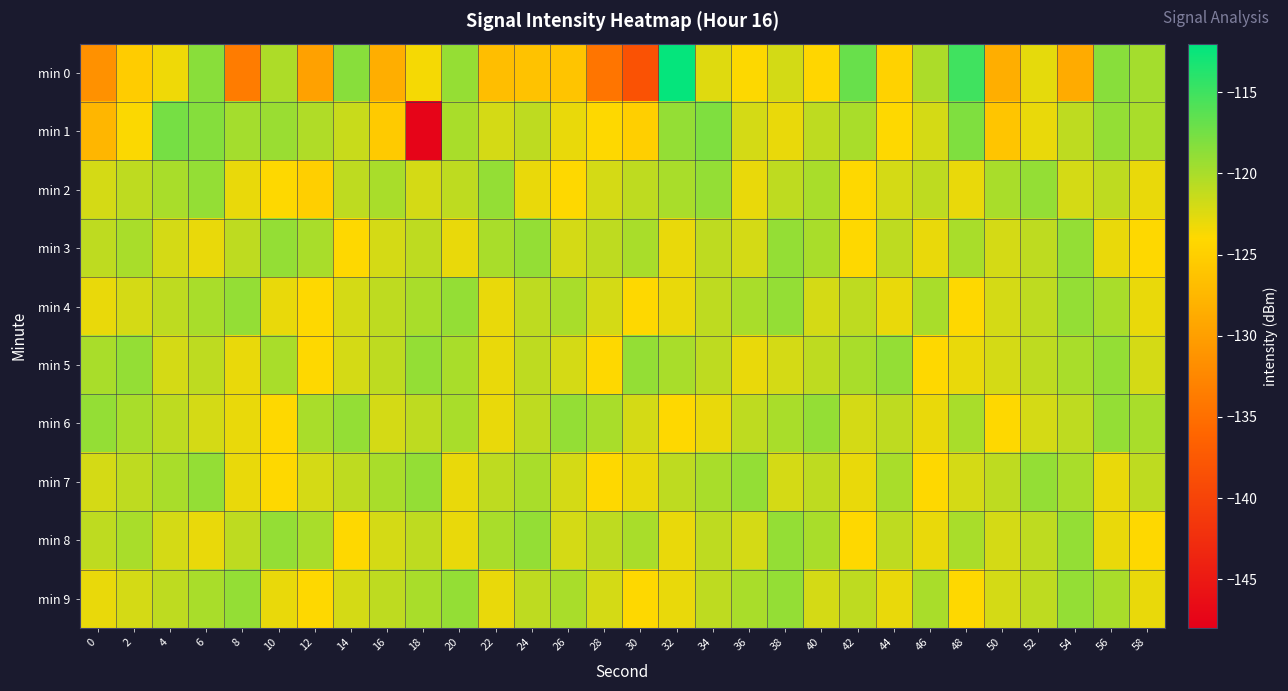

Reading left to right, extract all data points from this chart.

min 0: 0=-131.5	2=-125.2	4=-123.3	6=-118.5	8=-133.7	10=-120.2	12=-129.8	14=-118.5	16=-128.4	18=-123.6	20=-119.1	22=-126.7	24=-126.3	26=-126.2	28=-134.4	30=-138.2	32=-112.3	34=-122.5	36=-123.9	38=-121.9	40=-124.3	42=-116.9	44=-124.6	46=-120.1	48=-115.0	50=-128.4	52=-122.8	54=-128.8	56=-118.4	58=-119.8
min 1: 0=-127.6	2=-123.8	4=-117.6	6=-118.3	8=-119.8	10=-119.3	12=-120.4	14=-121.5	16=-125.4	18=-147.4	20=-120.0	22=-122.0	24=-121.0	26=-123.0	28=-124.0	30=-125.0	32=-119.0	34=-118.0	36=-122.0	38=-123.0	40=-121.0	42=-120.0	44=-124.0	46=-122.0	48=-118.0	50=-126.0	52=-123.0	54=-121.0	56=-119.0	58=-120.0
min 2: 0=-122.0	2=-121.0	4=-120.0	6=-119.0	8=-123.0	10=-124.0	12=-125.0	14=-121.0	16=-120.0	18=-122.0	20=-121.0	22=-119.0	24=-123.0	26=-124.0	28=-122.0	30=-121.0	32=-120.0	34=-119.0	36=-123.0	38=-121.0	40=-120.0	42=-124.0	44=-122.0	46=-121.0	48=-123.0	50=-120.0	52=-119.0	54=-122.0	56=-121.0	58=-123.0
min 3: 0=-121.0	2=-120.0	4=-122.0	6=-123.0	8=-121.0	10=-119.0	12=-120.0	14=-124.0	16=-122.0	18=-121.0	20=-123.0	22=-120.0	24=-119.0	26=-122.0	28=-121.0	30=-120.0	32=-123.0	34=-121.0	36=-122.0	38=-119.0	40=-120.0	42=-124.0	44=-121.0	46=-123.0	48=-120.0	50=-122.0	52=-121.0	54=-119.0	56=-123.0	58=-124.0
min 4: 0=-123.0	2=-122.0	4=-121.0	6=-120.0	8=-119.0	10=-123.0	12=-124.0	14=-122.0	16=-121.0	18=-120.0	20=-119.0	22=-123.0	24=-121.0	26=-120.0	28=-122.0	30=-124.0	32=-123.0	34=-121.0	36=-120.0	38=-119.0	40=-122.0	42=-121.0	44=-123.0	46=-120.0	48=-124.0	50=-122.0	52=-121.0	54=-119.0	56=-120.0	58=-123.0
min 5: 0=-120.0	2=-119.0	4=-122.0	6=-121.0	8=-123.0	10=-120.0	12=-124.0	14=-122.0	16=-121.0	18=-119.0	20=-120.0	22=-123.0	24=-121.0	26=-122.0	28=-124.0	30=-119.0	32=-120.0	34=-121.0	36=-123.0	38=-122.0	40=-121.0	42=-120.0	44=-119.0	46=-124.0	48=-123.0	50=-122.0	52=-121.0	54=-120.0	56=-119.0	58=-122.0
min 6: 0=-119.0	2=-120.0	4=-121.0	6=-122.0	8=-123.0	10=-124.0	12=-120.0	14=-119.0	16=-122.0	18=-121.0	20=-120.0	22=-123.0	24=-121.0	26=-119.0	28=-120.0	30=-122.0	32=-124.0	34=-123.0	36=-121.0	38=-120.0	40=-119.0	42=-122.0	44=-121.0	46=-123.0	48=-120.0	50=-124.0	52=-122.0	54=-121.0	56=-119.0	58=-120.0
min 7: 0=-122.0	2=-121.0	4=-120.0	6=-119.0	8=-123.0	10=-124.0	12=-122.0	14=-121.0	16=-120.0	18=-119.0	20=-123.0	22=-121.0	24=-120.0	26=-122.0	28=-124.0	30=-123.0	32=-121.0	34=-120.0	36=-119.0	38=-122.0	40=-121.0	42=-123.0	44=-120.0	46=-124.0	48=-122.0	50=-121.0	52=-119.0	54=-120.0	56=-123.0	58=-121.0
min 8: 0=-121.0	2=-120.0	4=-122.0	6=-123.0	8=-121.0	10=-119.0	12=-120.0	14=-124.0	16=-122.0	18=-121.0	20=-123.0	22=-120.0	24=-119.0	26=-122.0	28=-121.0	30=-120.0	32=-123.0	34=-121.0	36=-122.0	38=-119.0	40=-120.0	42=-124.0	44=-121.0	46=-123.0	48=-120.0	50=-122.0	52=-121.0	54=-119.0	56=-123.0	58=-124.0
min 9: 0=-123.0	2=-122.0	4=-121.0	6=-120.0	8=-119.0	10=-123.0	12=-124.0	14=-122.0	16=-121.0	18=-120.0	20=-119.0	22=-123.0	24=-121.0	26=-120.0	28=-122.0	30=-124.0	32=-123.0	34=-121.0	36=-120.0	38=-119.0	40=-122.0	42=-121.0	44=-123.0	46=-120.0	48=-124.0	50=-122.0	52=-121.0	54=-119.0	56=-120.0	58=-123.0